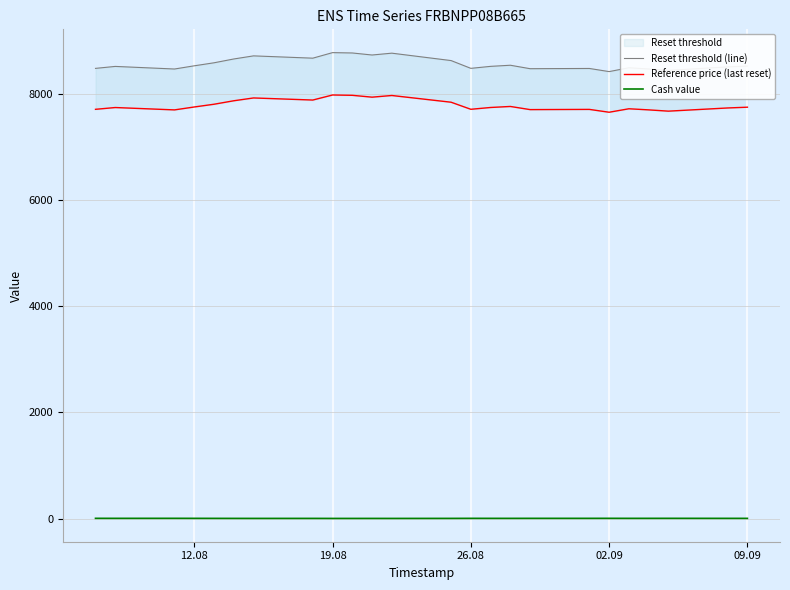

How many categories are shown in the chart?

24